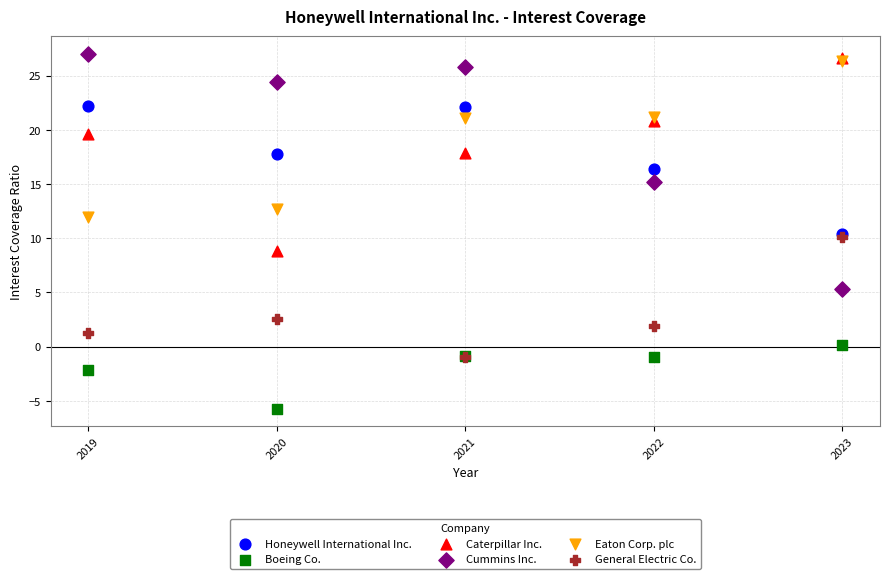

In the Cummins Inc. series, what Y value is closest to 16?

15.2